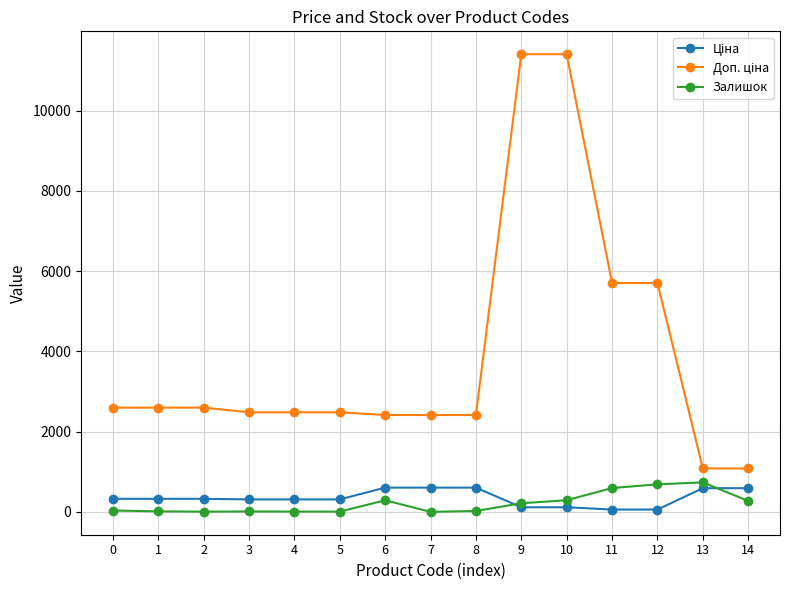

What is the spread (max minus min) of values at 9?

11295.9